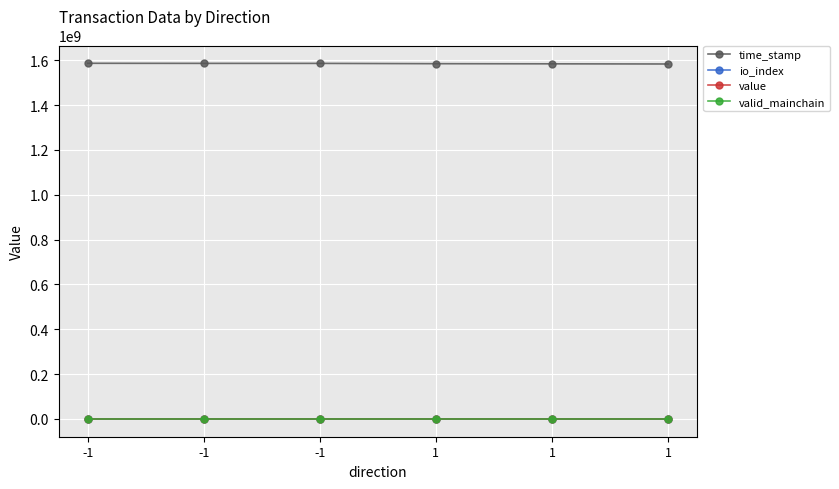

At which label does value reach its peak?

-1